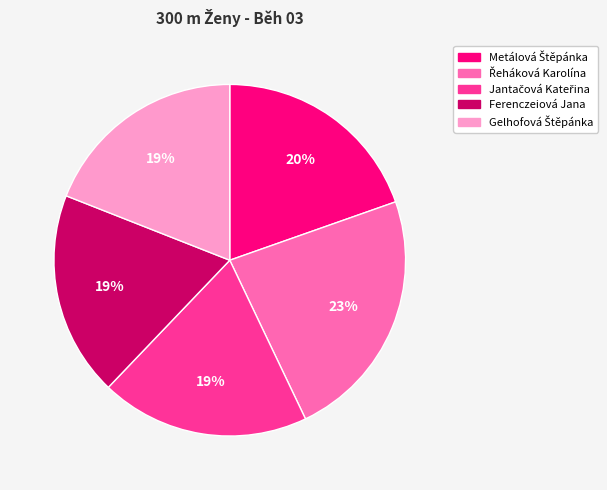

To the nearest percent, what is the difference between the largest and smallest slice percentages?

4%